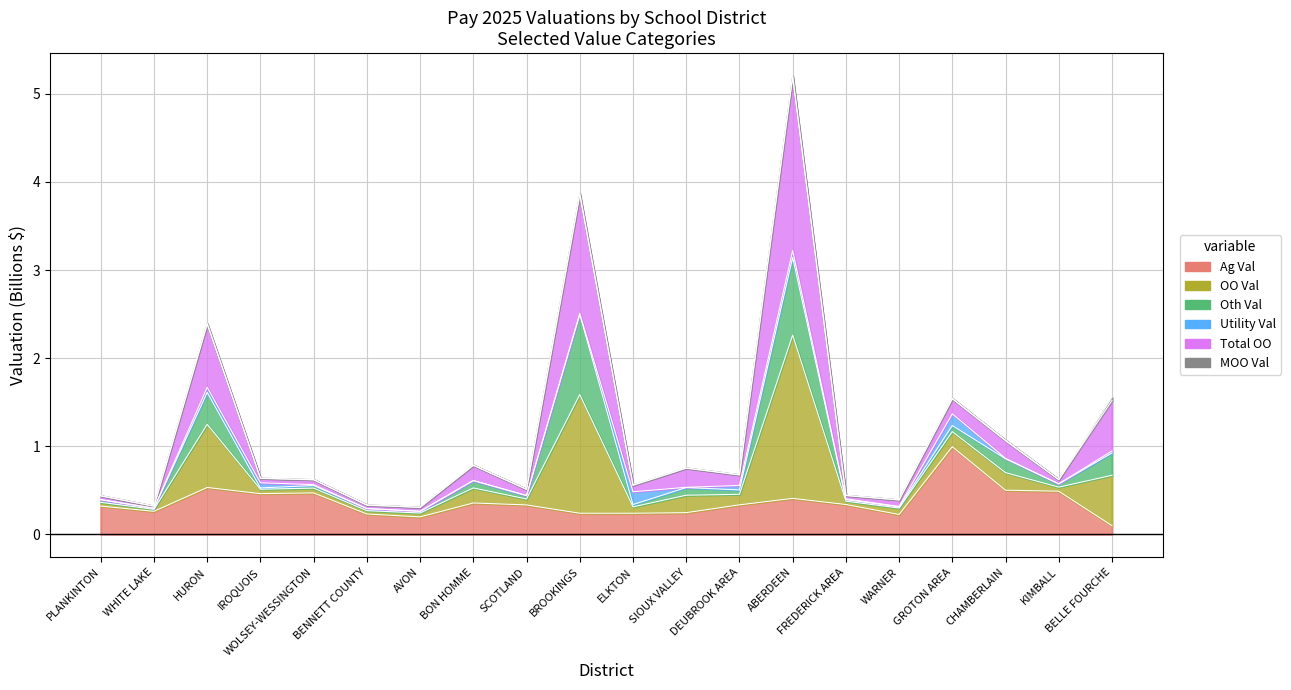

Where is the first local minimum for Total OO?

WHITE LAKE